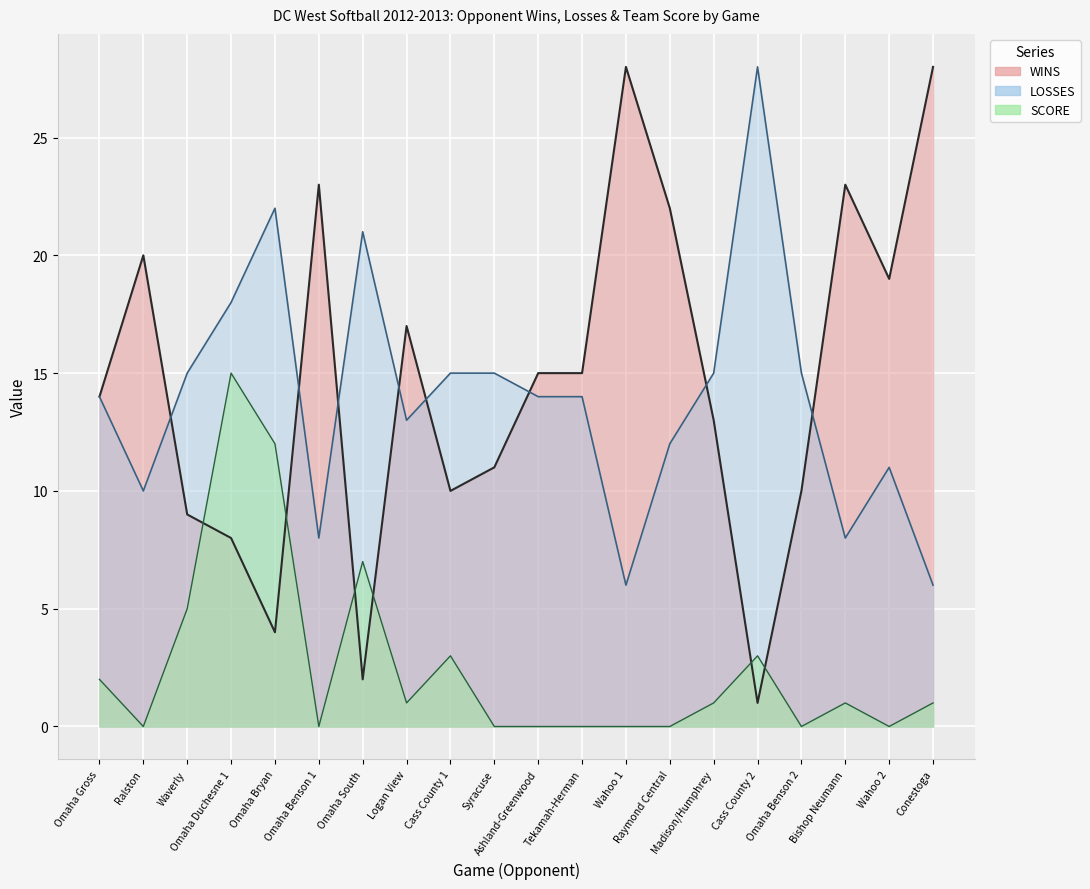

Which series ends up on top after the final intersection of SCORE and WINS?

WINS